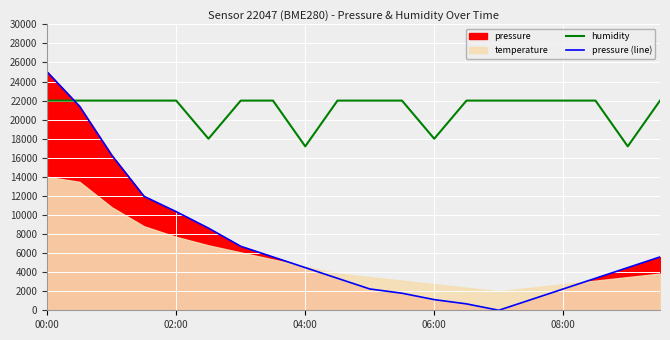

Where is the first local minimum for pressure (line)?

14